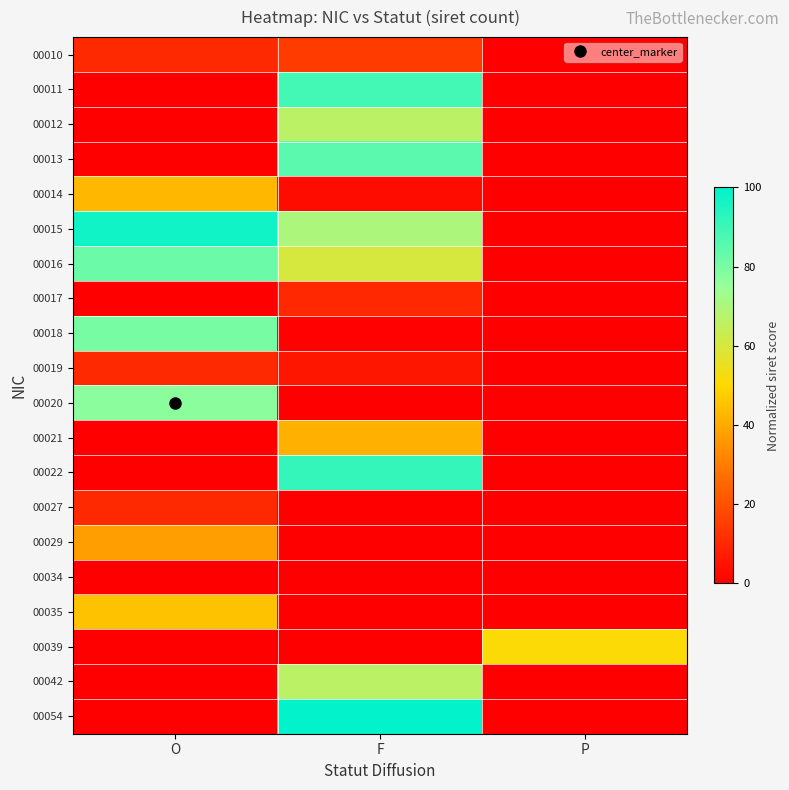

At how many categories does at least one series exceed 82?

2